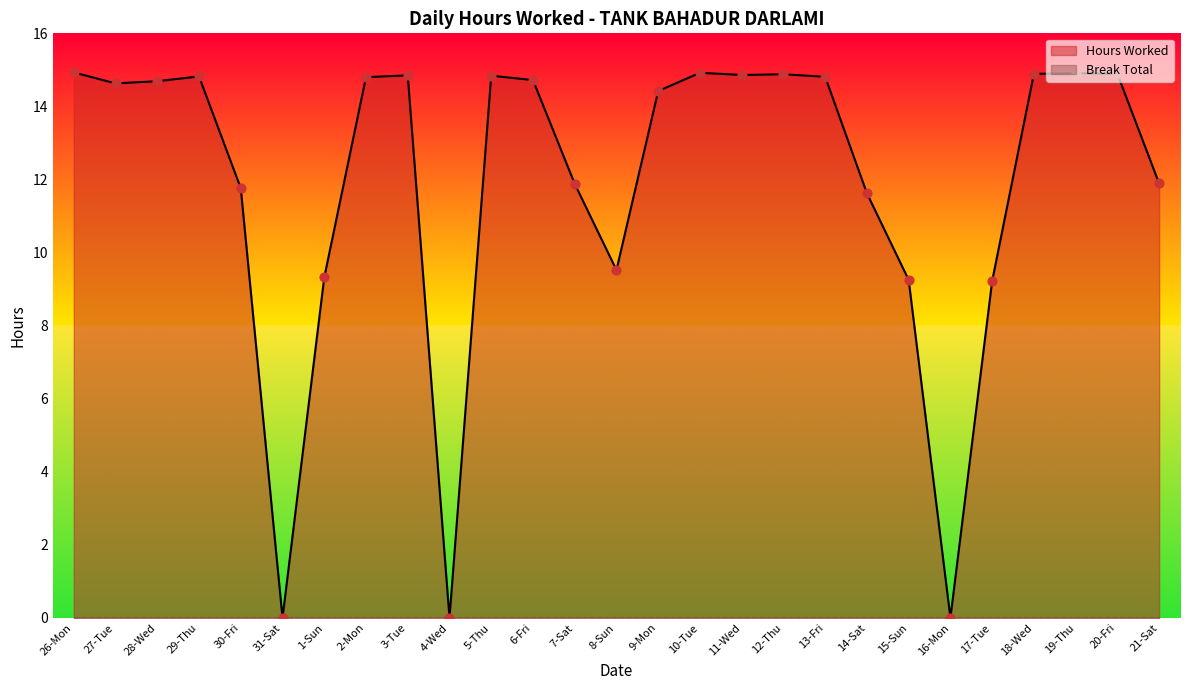

Which has a higher value, 11-Wed or 9-Mon?

11-Wed